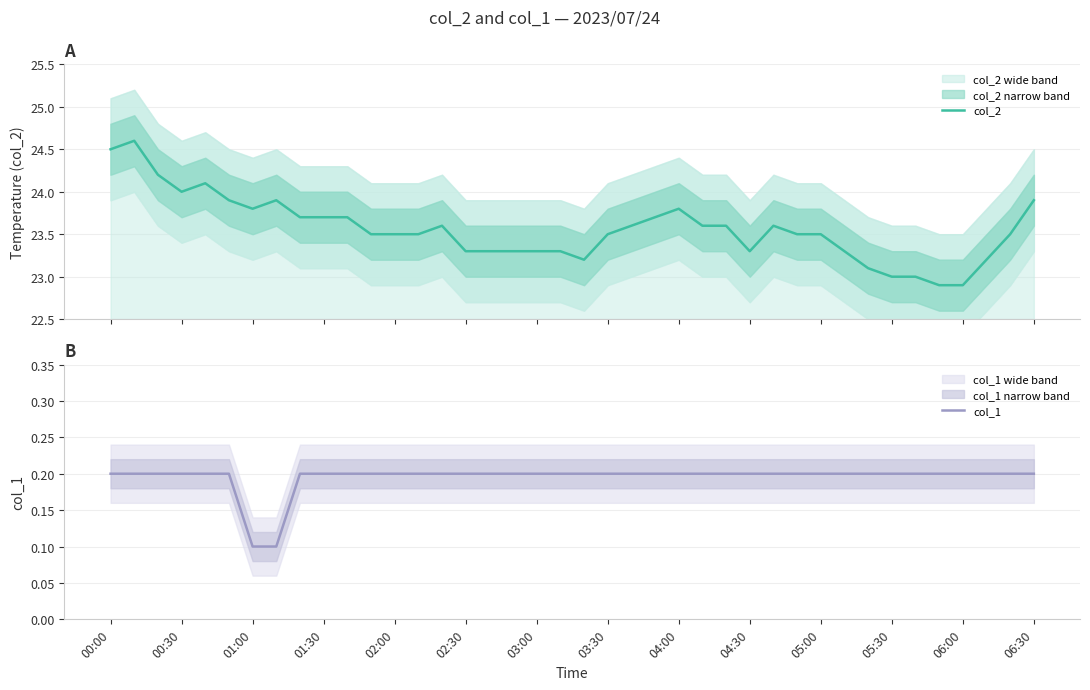

True or false: col_1 has a value of 0.2 at 00:30.

True